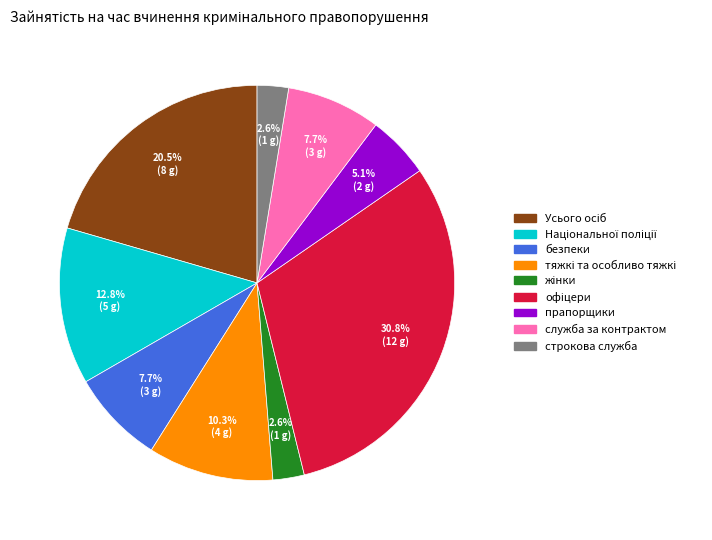

How many segments does this pie chart have?

9